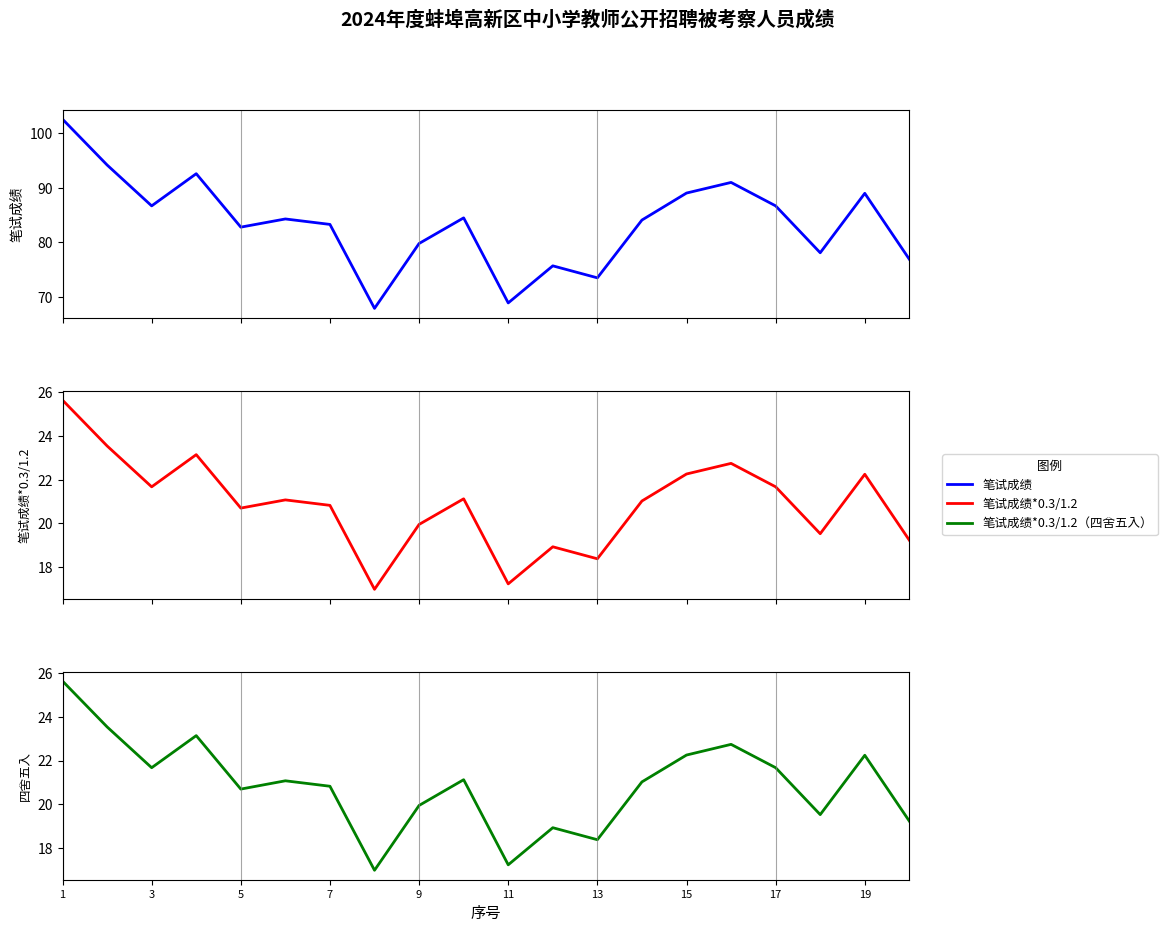

How many lines are shown in the chart?

3